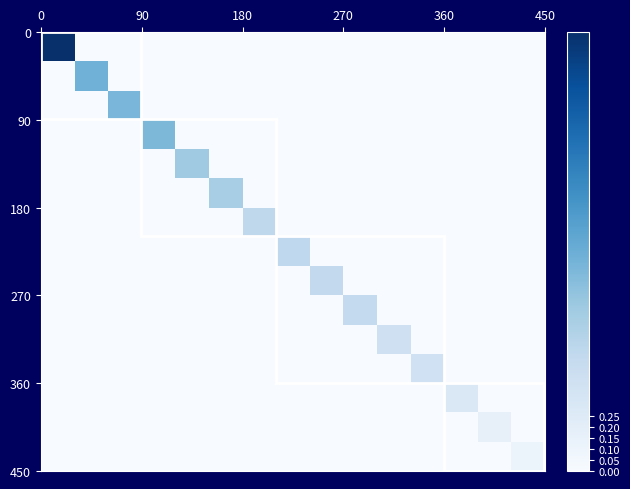

How many Journal of Agricultural and Environmental Ethics values are between 0 and 1?

15